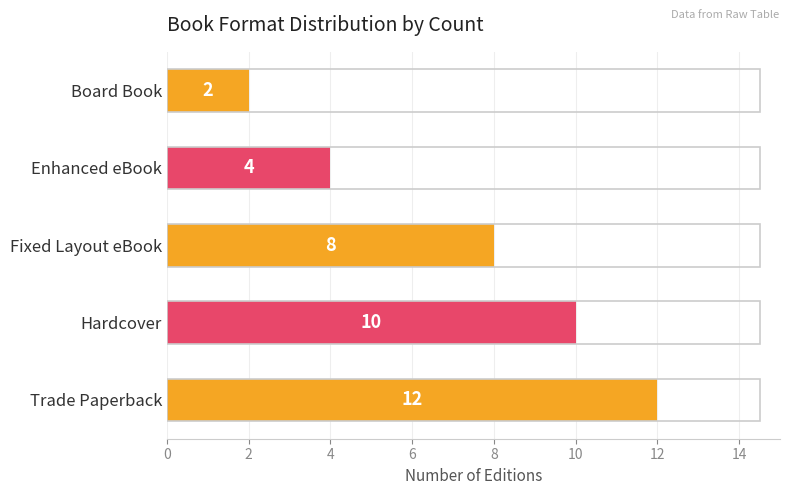

Rank the categories by value from highest to lowest.

Trade Paperback, Hardcover, Fixed Layout eBook, Enhanced eBook, Board Book